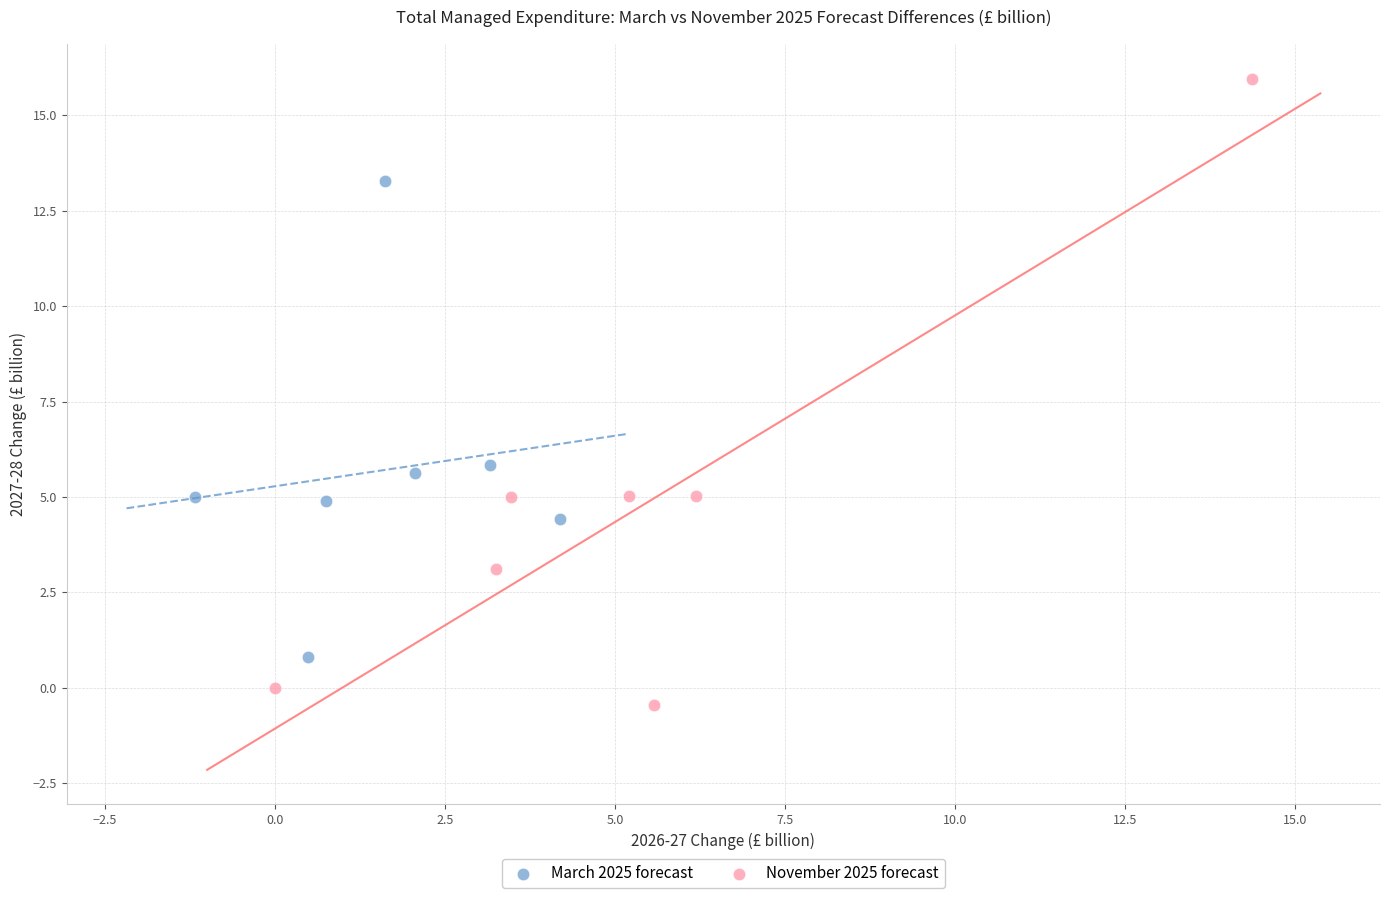

Which series contains the lowest Y value?

November 2025 forecast